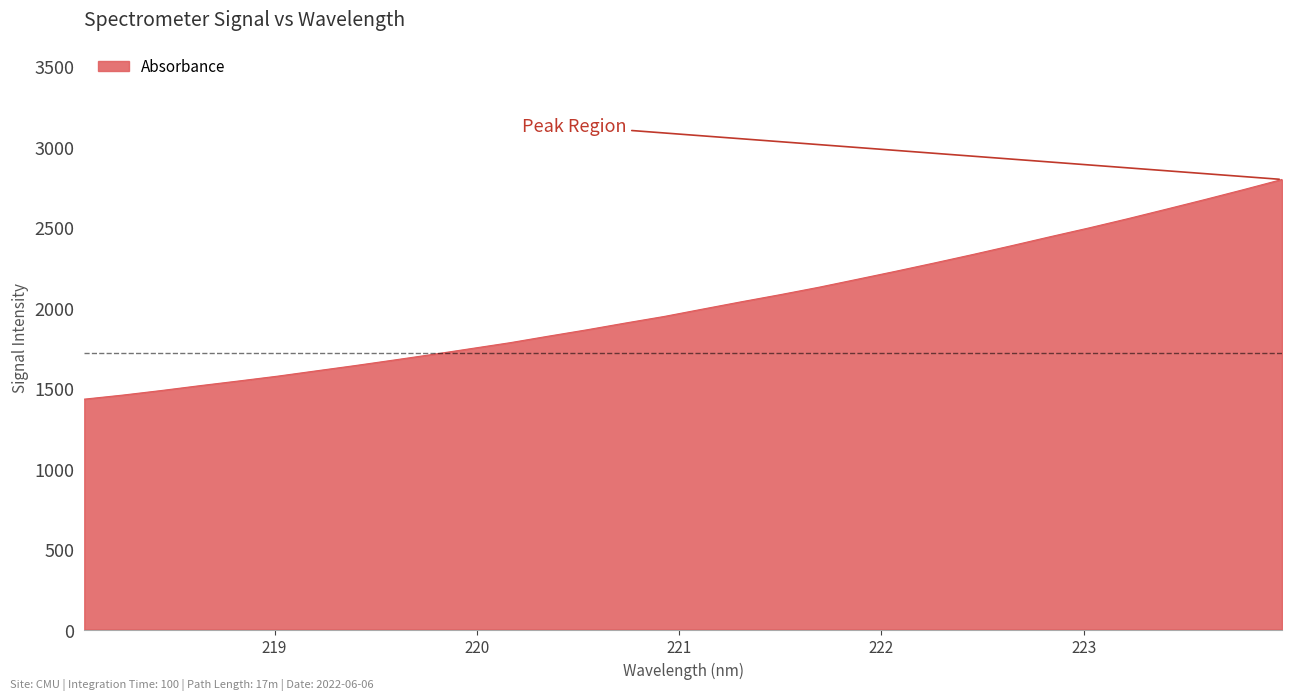

What is the difference between the maximum and minimum values?

1365.0